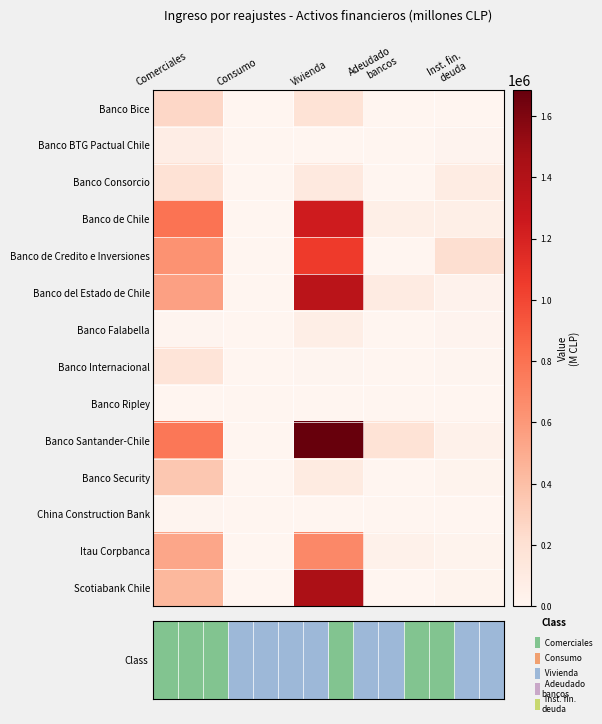

The value of Banco BTG Pactual Chile at Vivienda is 0.0. True or false?

True